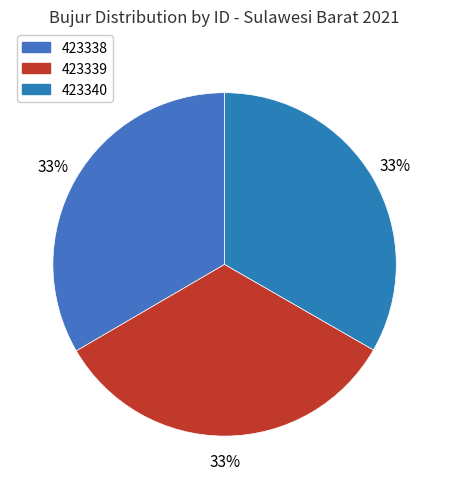

The 423339 slice represents 47% of the pie. True or false?

False